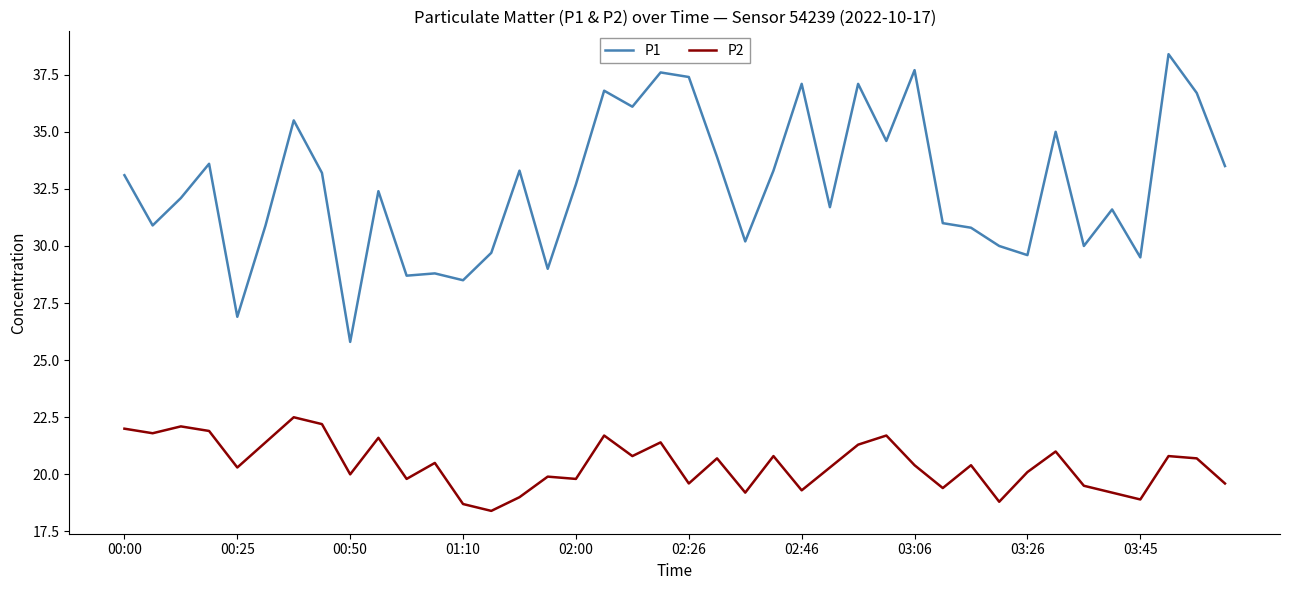

Which series has the largest range (max minus min)?

P1